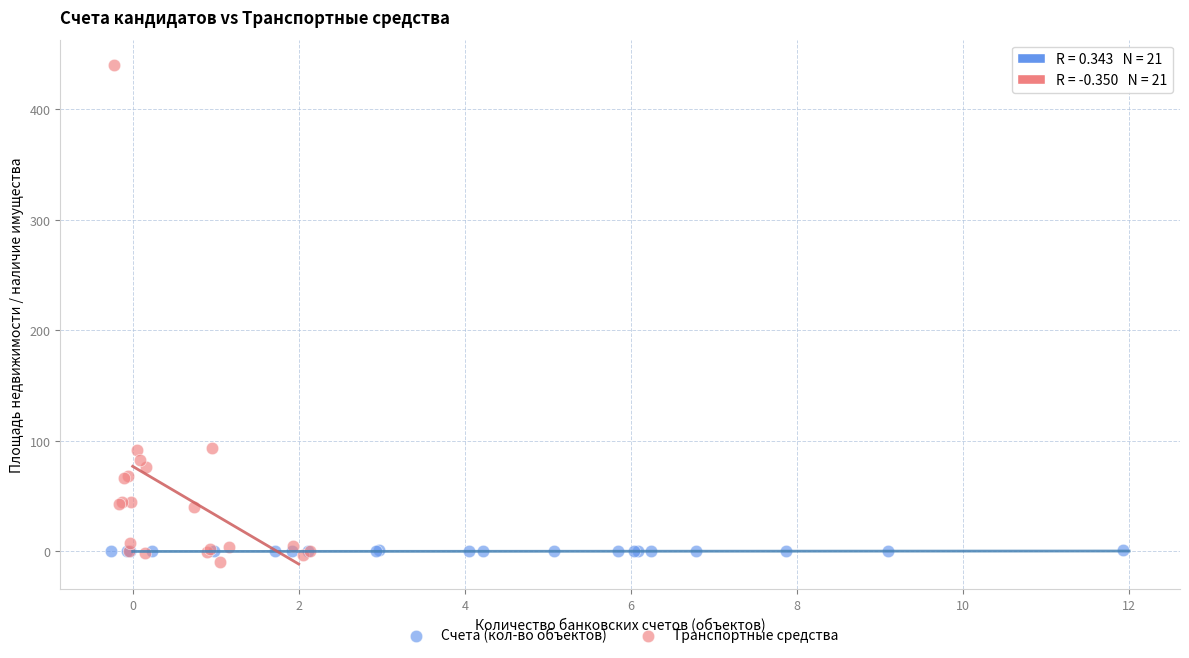

Which series reaches the maximum Y coordinate?

Транспортные средства